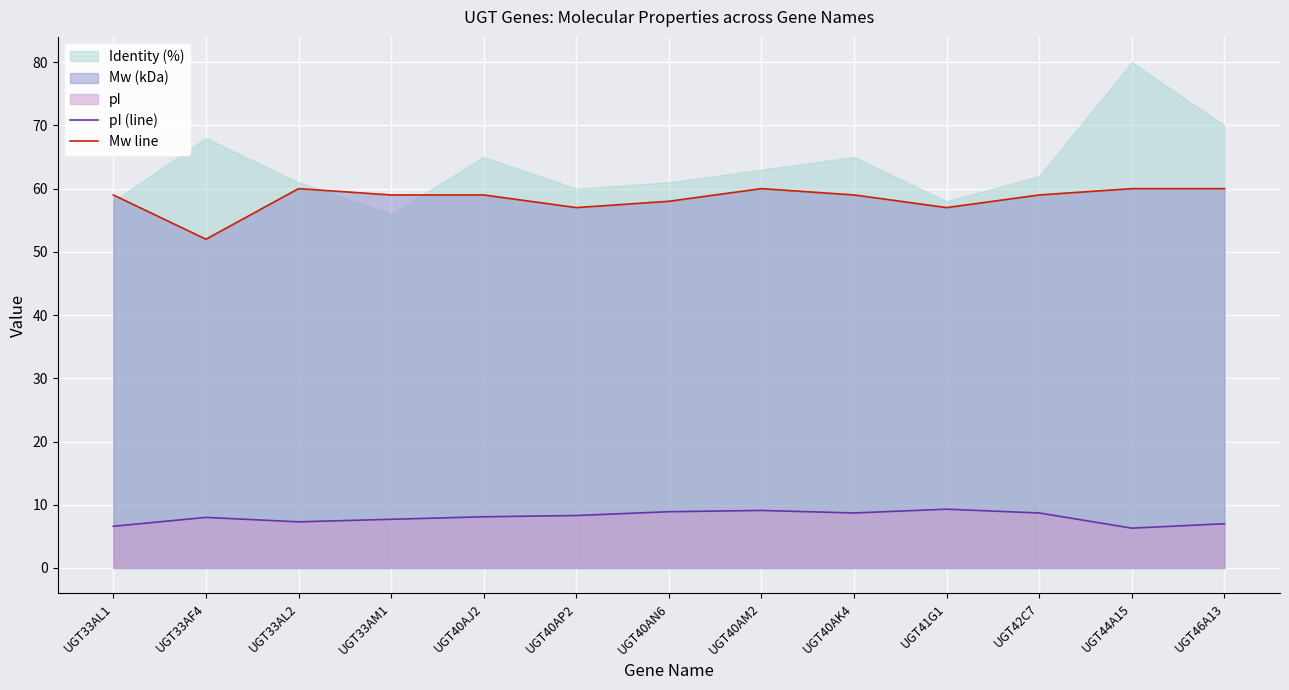

Is the value of pI (line) at UGT40AN6 greater than the value of Mw line at UGT41G1?

No